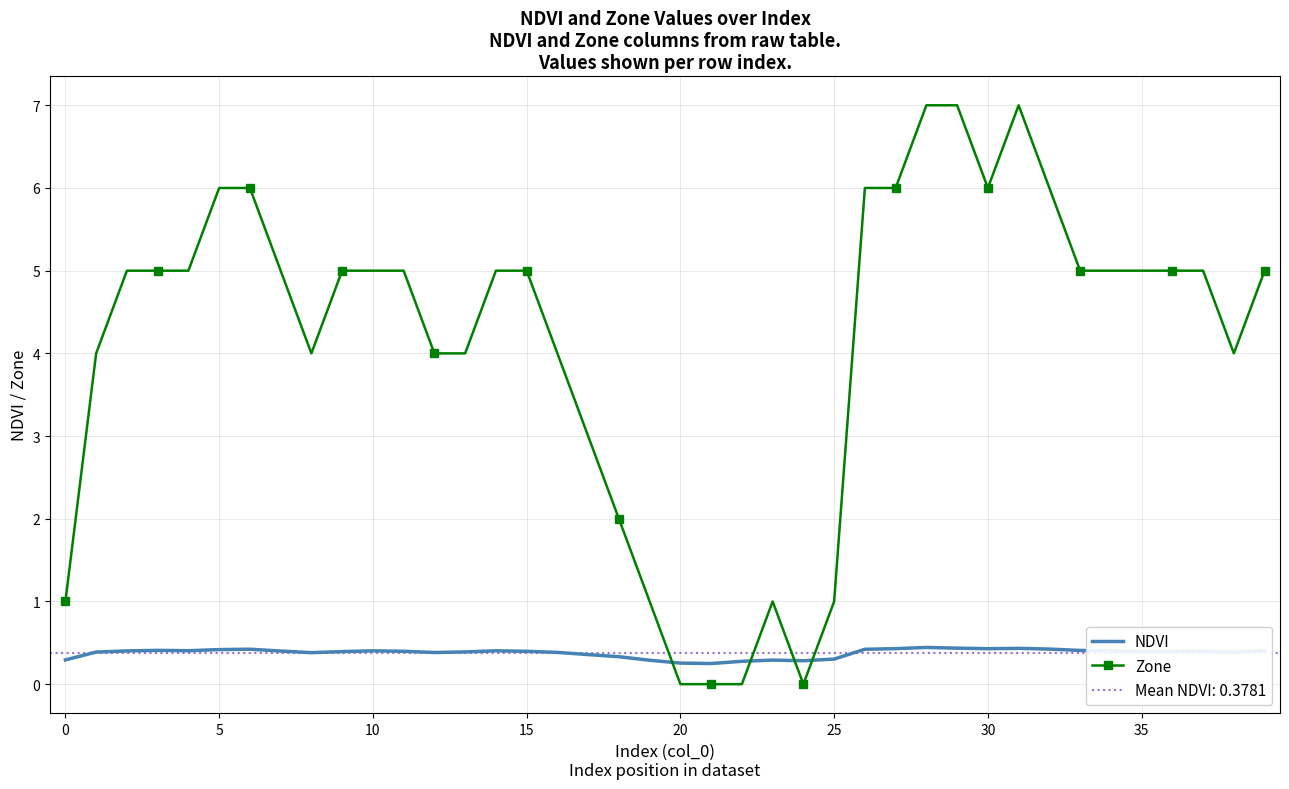

The NDVI series shows 0.3 at 20. True or false?

True